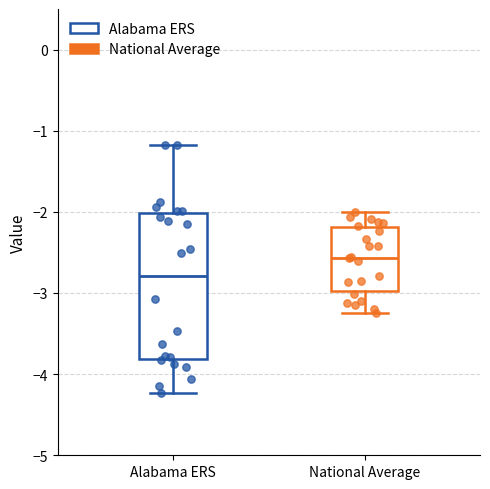

Reading left to right, transcribe this box plot: for each box, give where its median line is, the range the box spans, and where its two whiskers end, as read against the y-axis. The values are not printed on the chart, so give them approximately, as read against the axis.

Alabama ERS: median -2.8, box -3.8 to -2.0, whiskers -4.2 to -1.2
National Average: median -2.6, box -3.0 to -2.2, whiskers -3.3 to -2.0